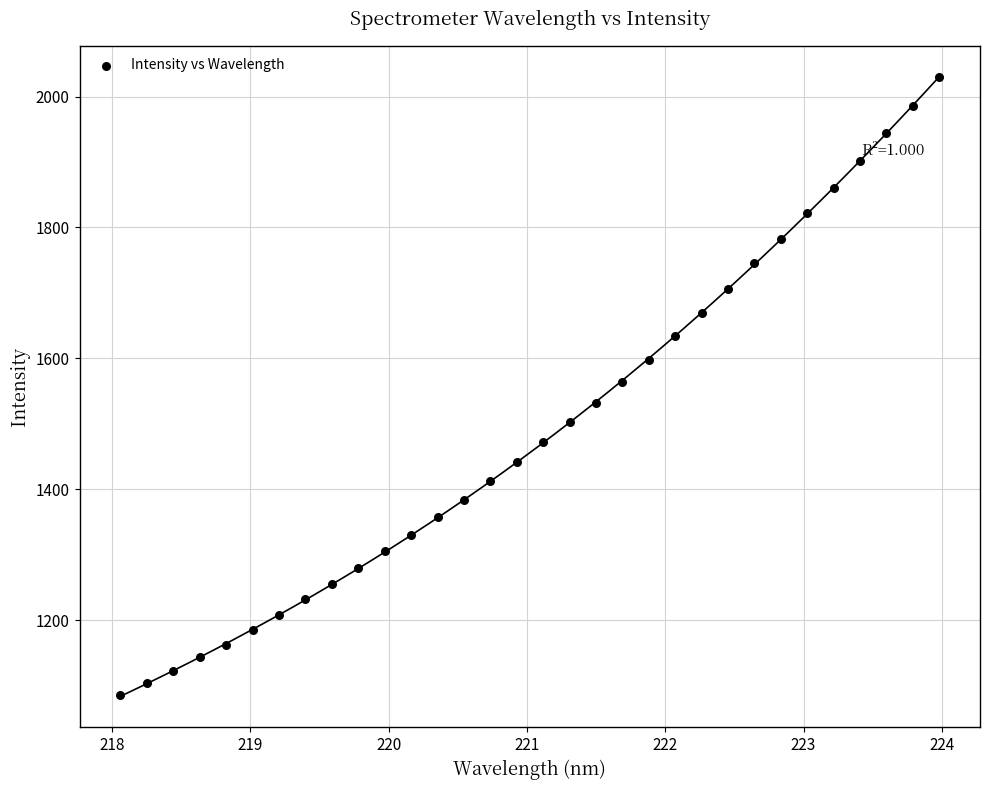

What is the range of X values (max minus min)?

5.9